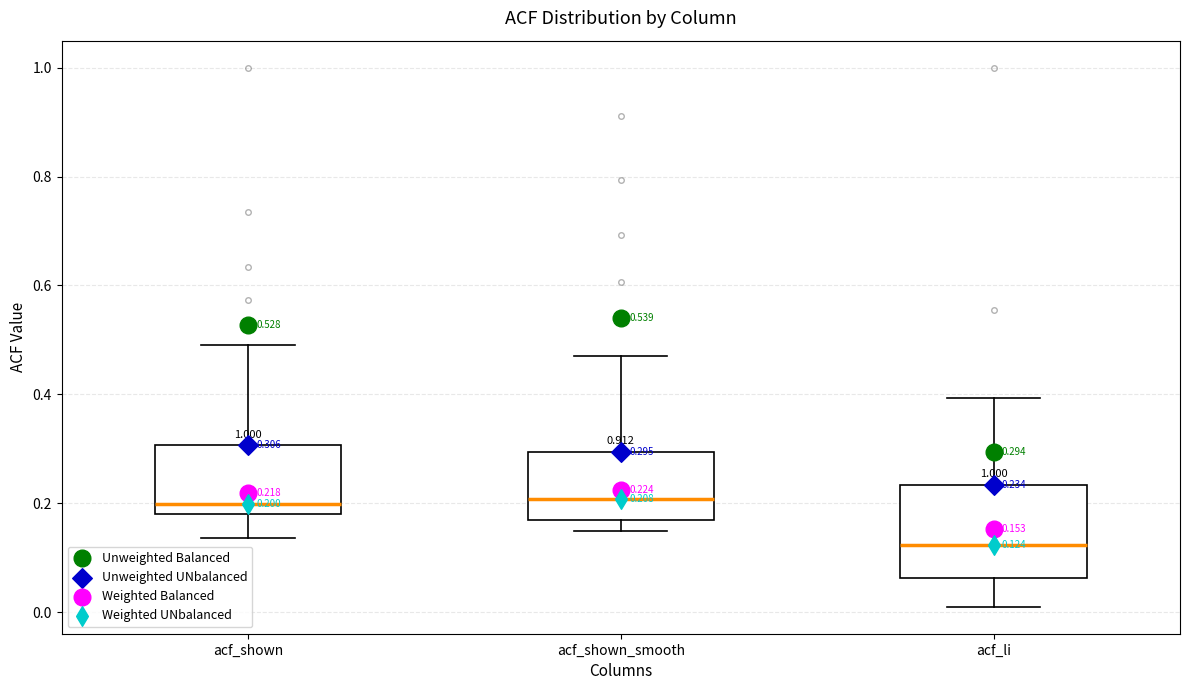

Which box's median line is the lowest?

acf_li